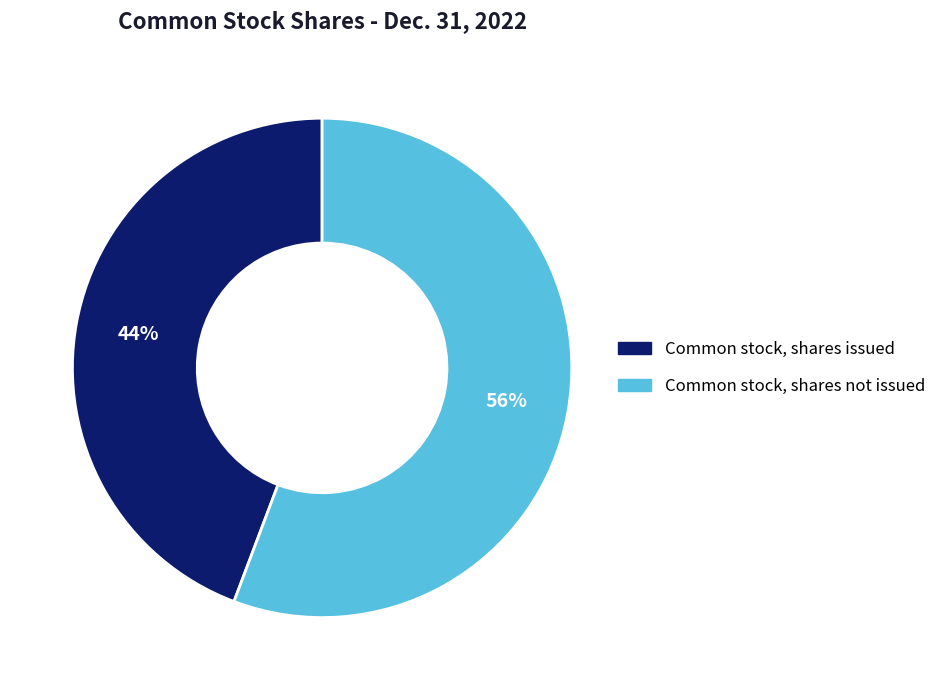

Rank the categories by value from highest to lowest.

Common stock, shares not issued, Common stock, shares issued